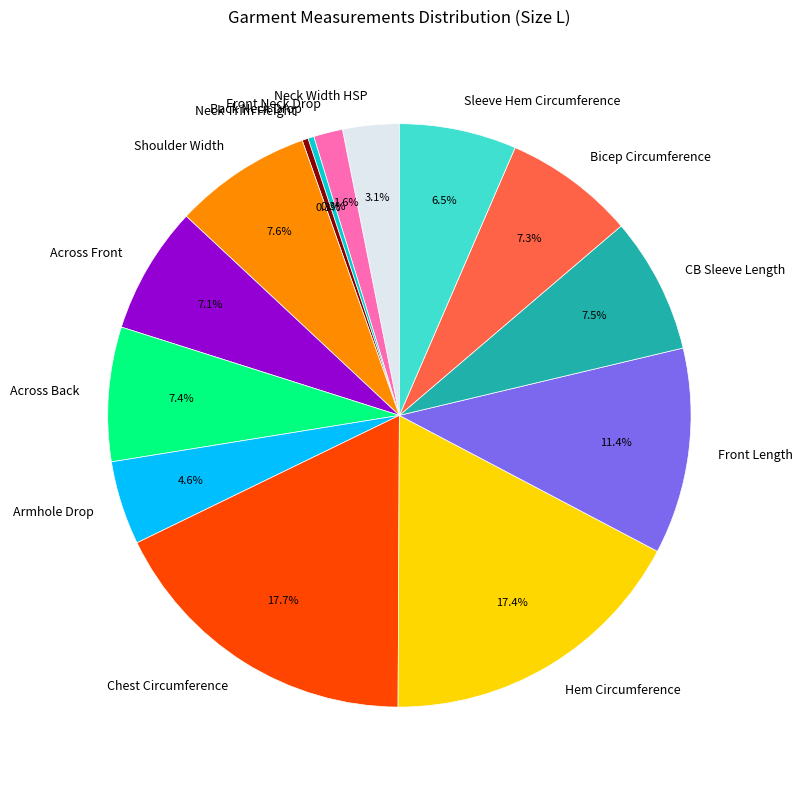

To the nearest percent, what percentage of the pie is Armhole Drop?

5%